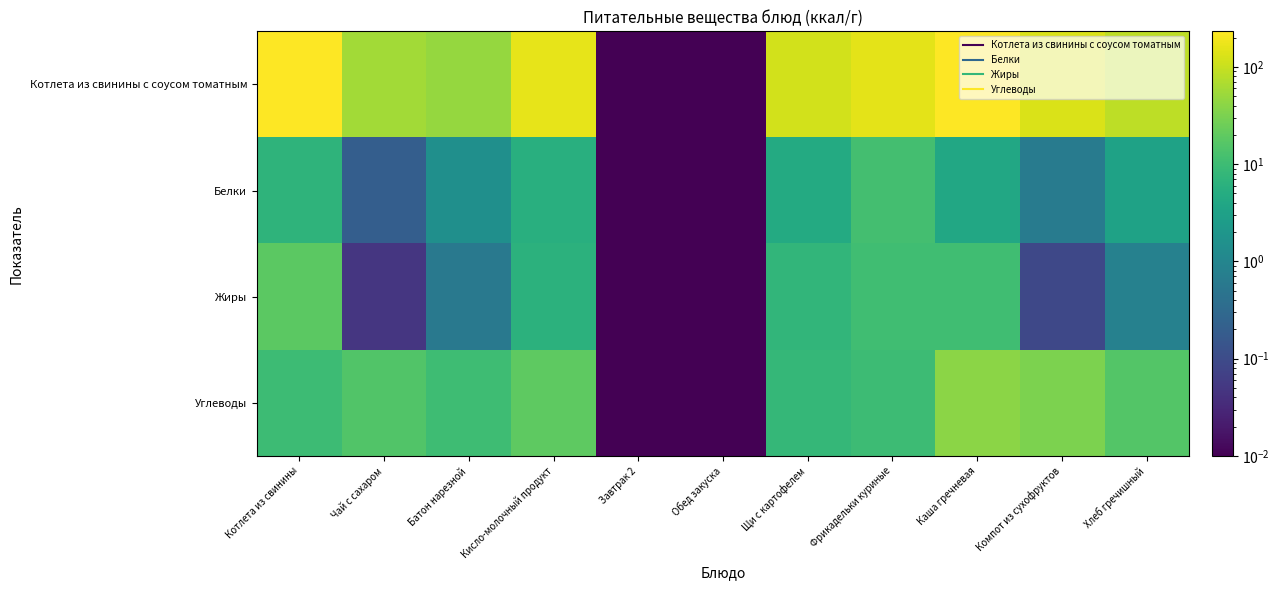

Reading left to right, what are all the values shown in this chart?

Котлета из свинины с соусом томатным: Котлета из свинины=231.0	Чай с сахаром=57.0	Батон нарезной=48.0	Кисло-молочный продукт=158.0	Завтрак 2=0.0	Обед закуска=0.0	Щи с картофелем=119.0	Фрикадельки куриные=155.0	Каша гречневая=232.0	Компот из сухофруктов=133.0	Хлеб гречишный=86.0
Белки: Котлета из свинины=7.0	Чай с сахаром=0.2	Батон нарезной=1.5	Кисло-молочный продукт=5.6	Завтрак 2=0.0	Обед закуска=0.0	Щи с картофелем=4.6	Фрикадельки куриные=11.4	Каша гречневая=4.1	Компот из сухофруктов=0.7	Хлеб гречишный=3.3
Жиры: Котлета из свинины=18.4	Чай с сахаром=0.1	Батон нарезной=0.6	Кисло-молочный продукт=6.4	Завтрак 2=0.0	Обед закуска=0.0	Щи с картофелем=7.4	Фрикадельки куриные=10.6	Каша гречневая=10.8	Компот из сухофруктов=0.1	Хлеб гречишный=0.8
Углеводы: Котлета из свинины=9.9	Чай с сахаром=15.0	Батон нарезной=10.3	Кисло-молочный продукт=19.4	Завтрак 2=0.0	Обед закуска=0.0	Щи с картофелем=8.1	Фрикадельки куриные=9.9	Каша гречневая=39.8	Компот из сухофруктов=32.0	Хлеб гречишный=16.0